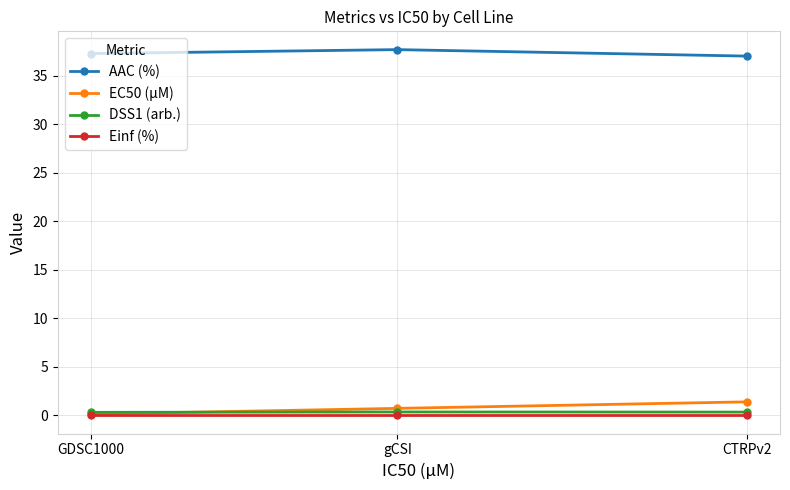

What is the sum of all EC50 (µM) values?

2.3